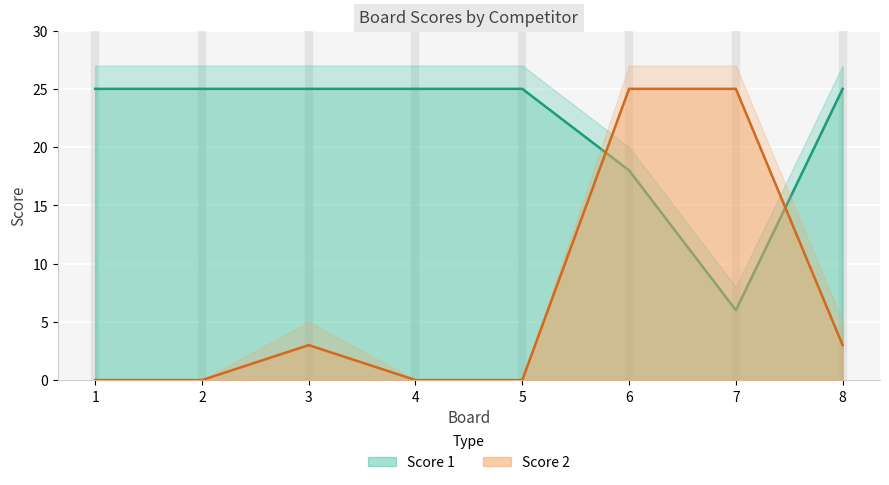

Which series changed the most between 2 and 5?

Score 1